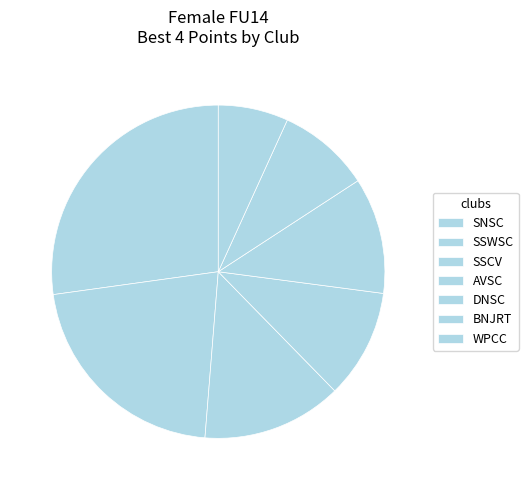

The AVSC slice represents 11% of the pie. True or false?

True